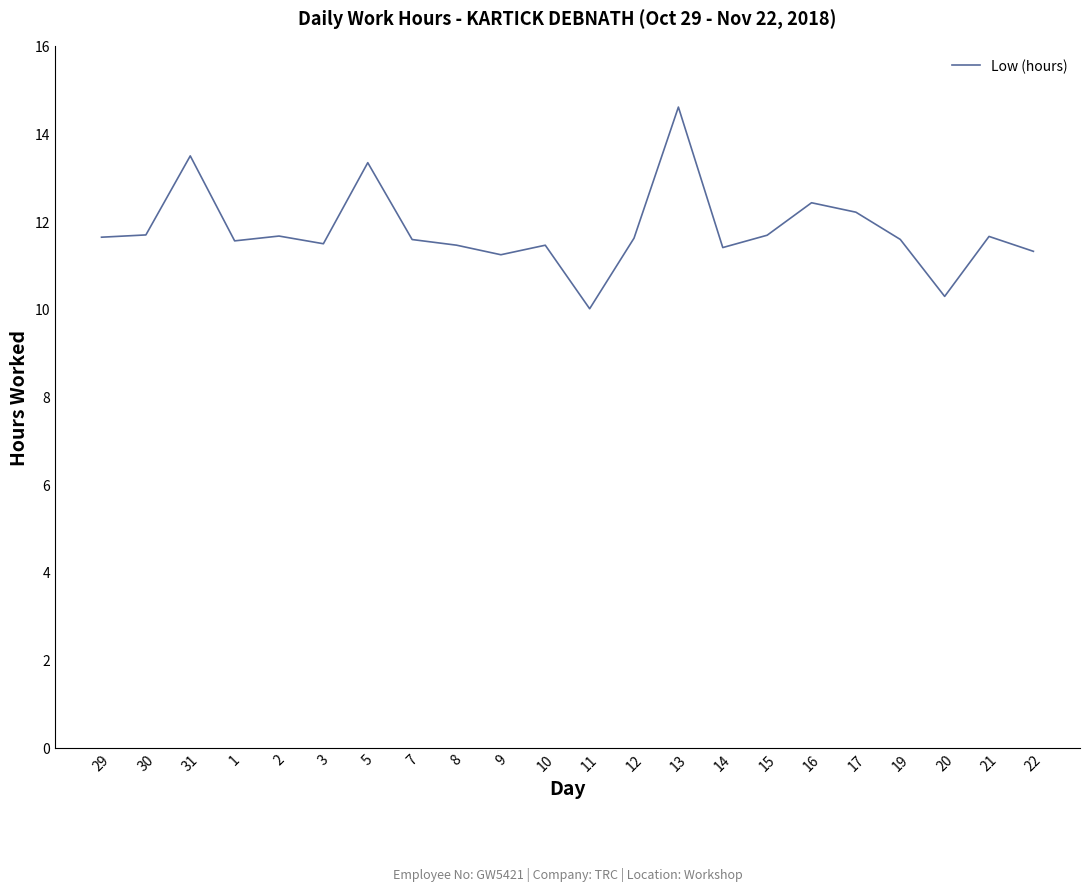

List the labels in order of value, smallest first.

11, 20, 9, 22, 14, 10, 8, 3, 1, 7, 19, 12, 29, 21, 2, 15, 30, 17, 16, 5, 31, 13